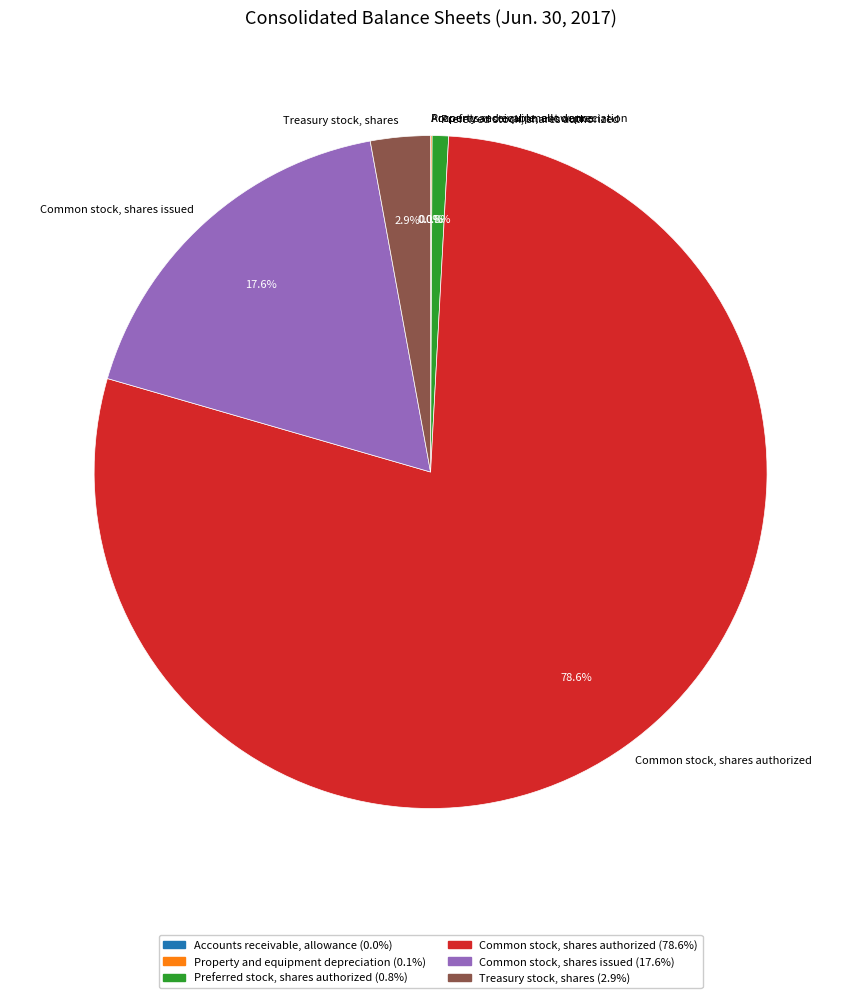

To the nearest percent, what is the average slice percentage?

17%